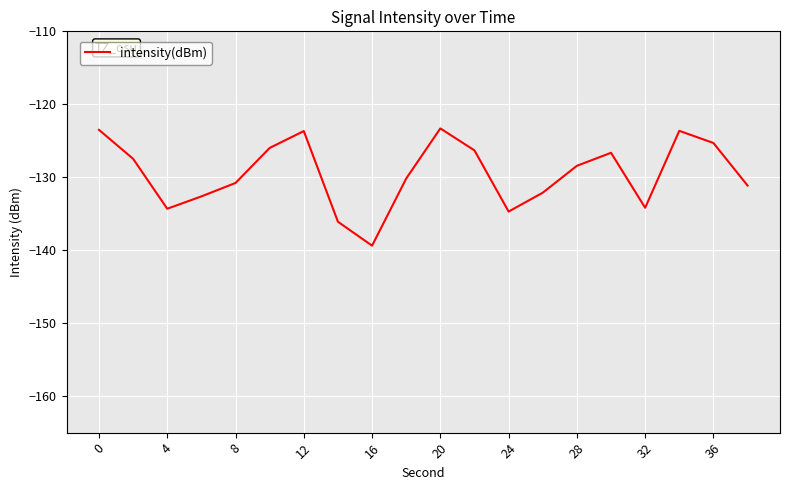

What is the greatest value displayed?

-123.3